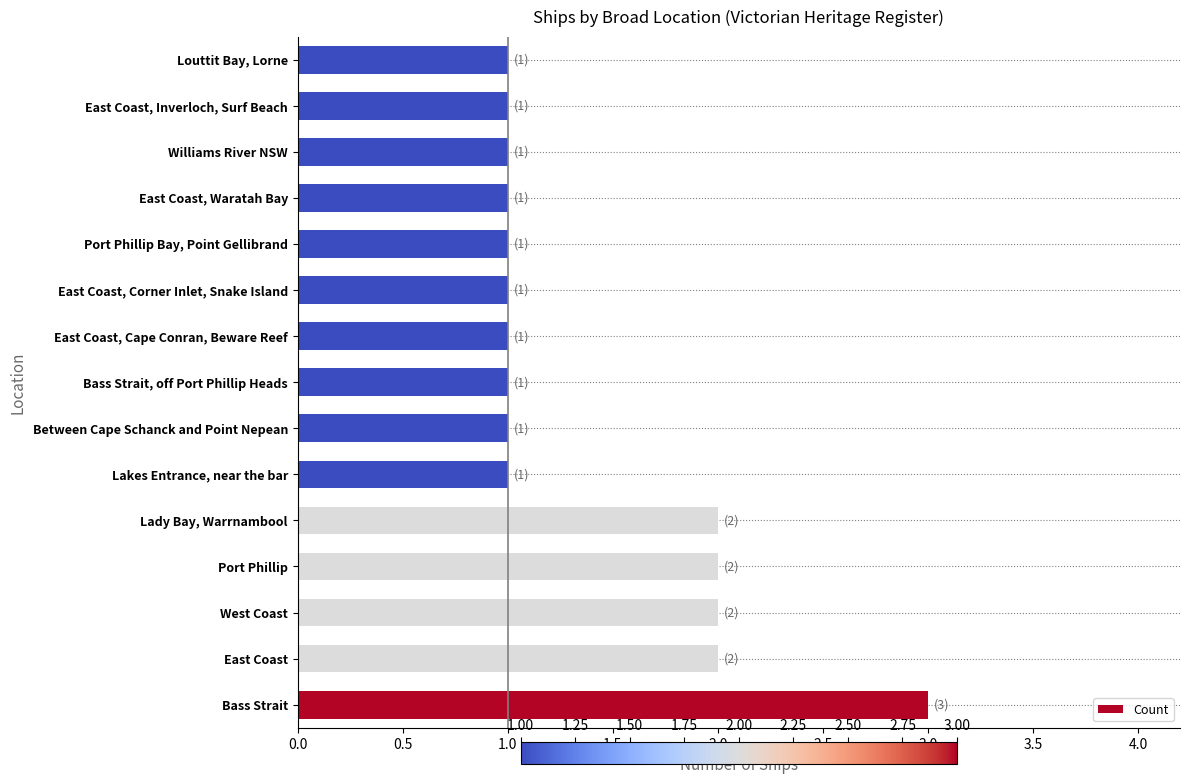

How many bars are there in total?

15